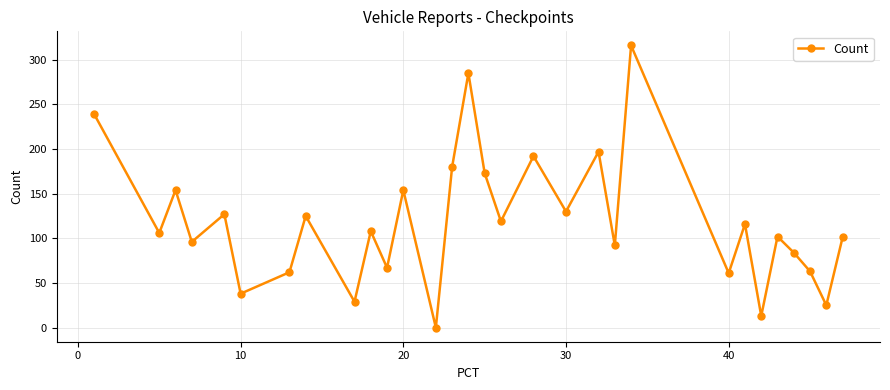

What is the greatest value displayed?

316